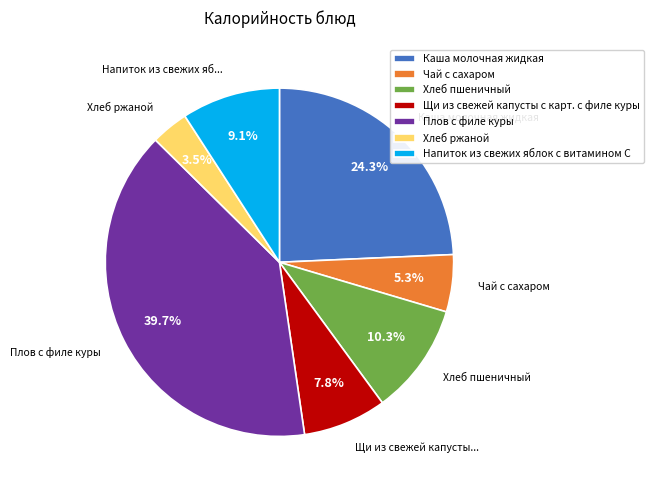

To the nearest percent, what is the average slice percentage?

14%